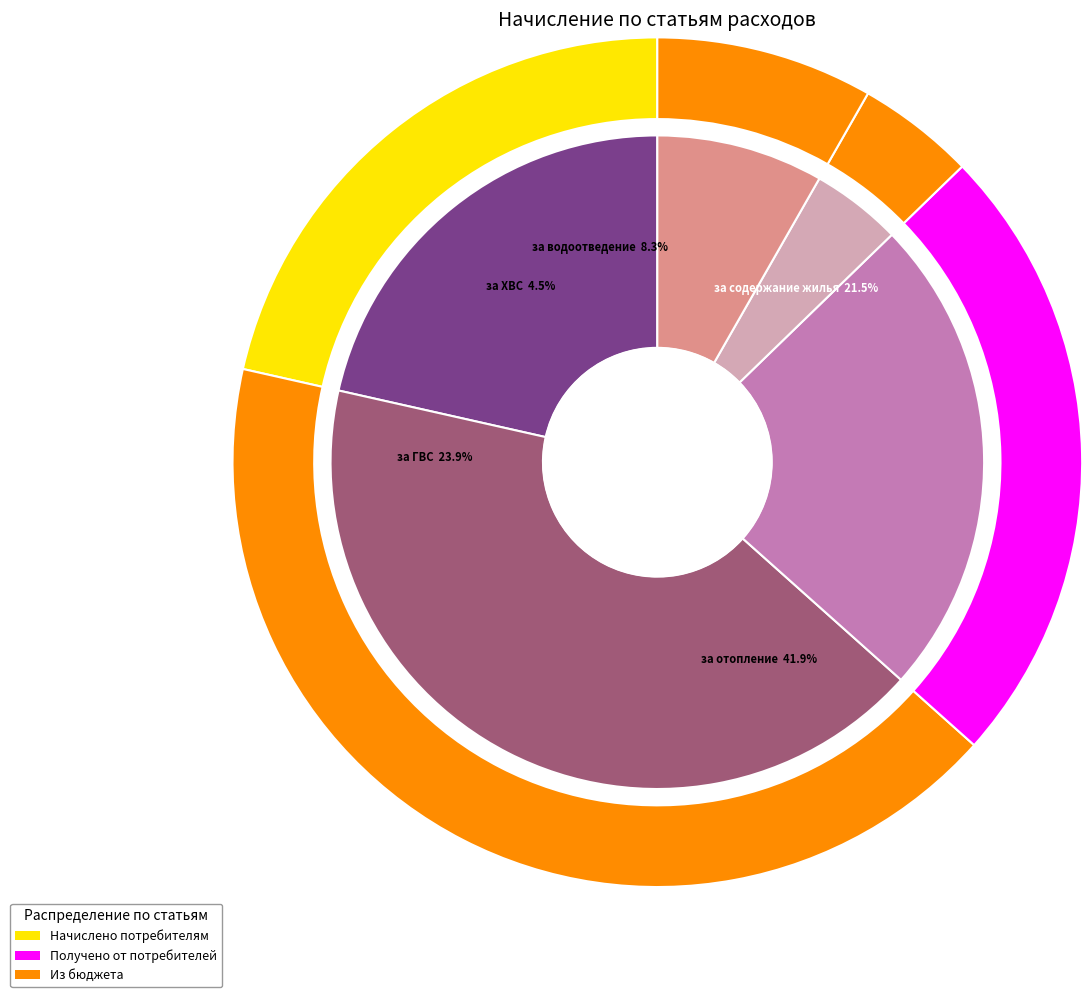

Count the number of slices in the pie.

6